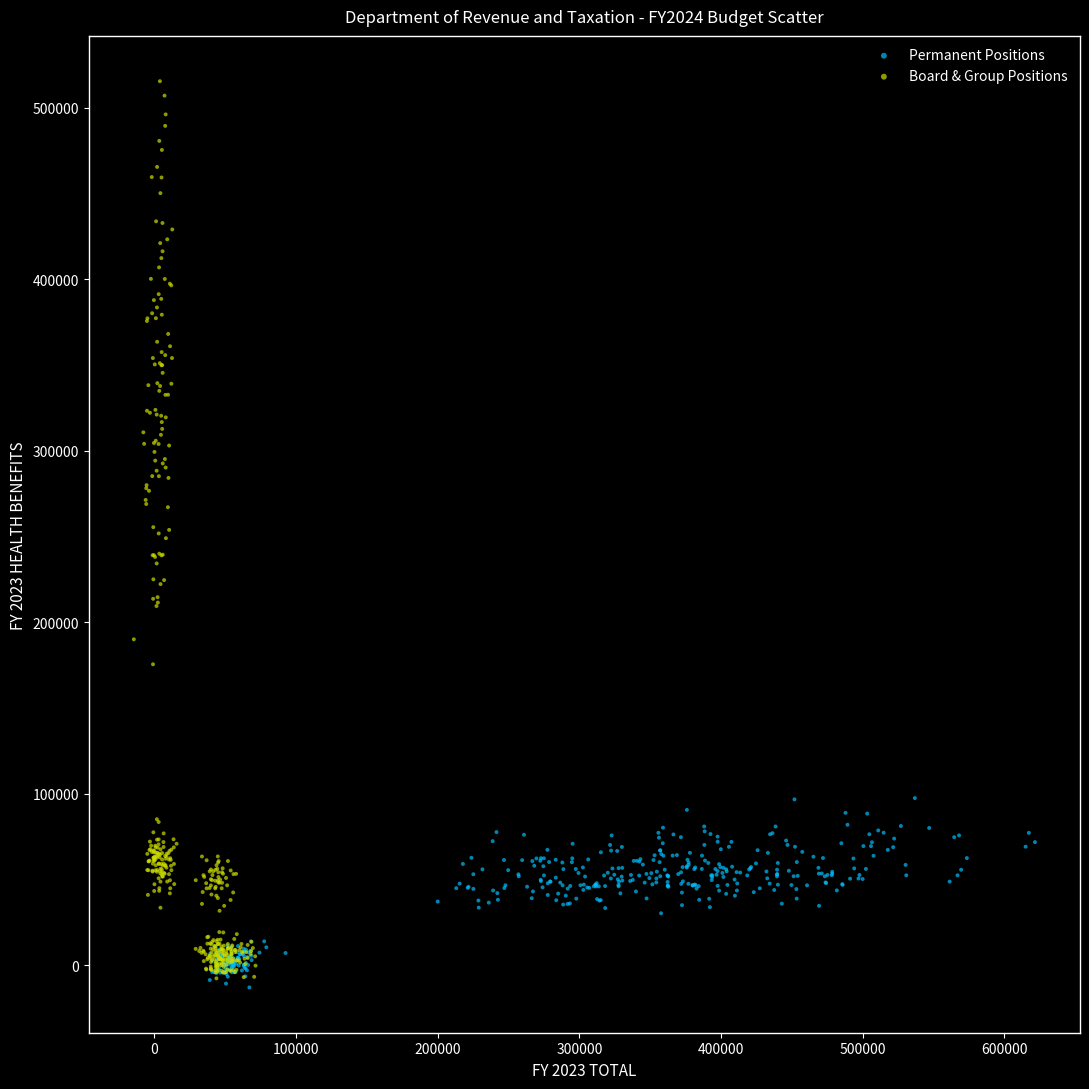

Which series has the largest Y range (max minus min)?

Board & Group Positions